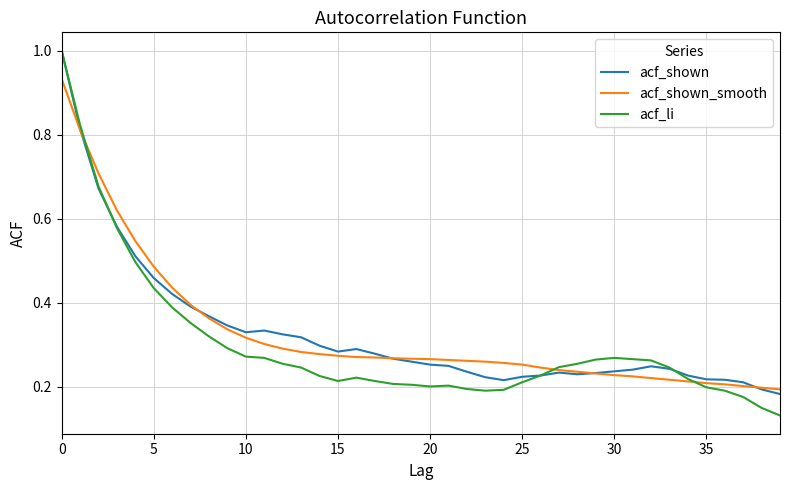

What is the greatest value displayed?

1.0